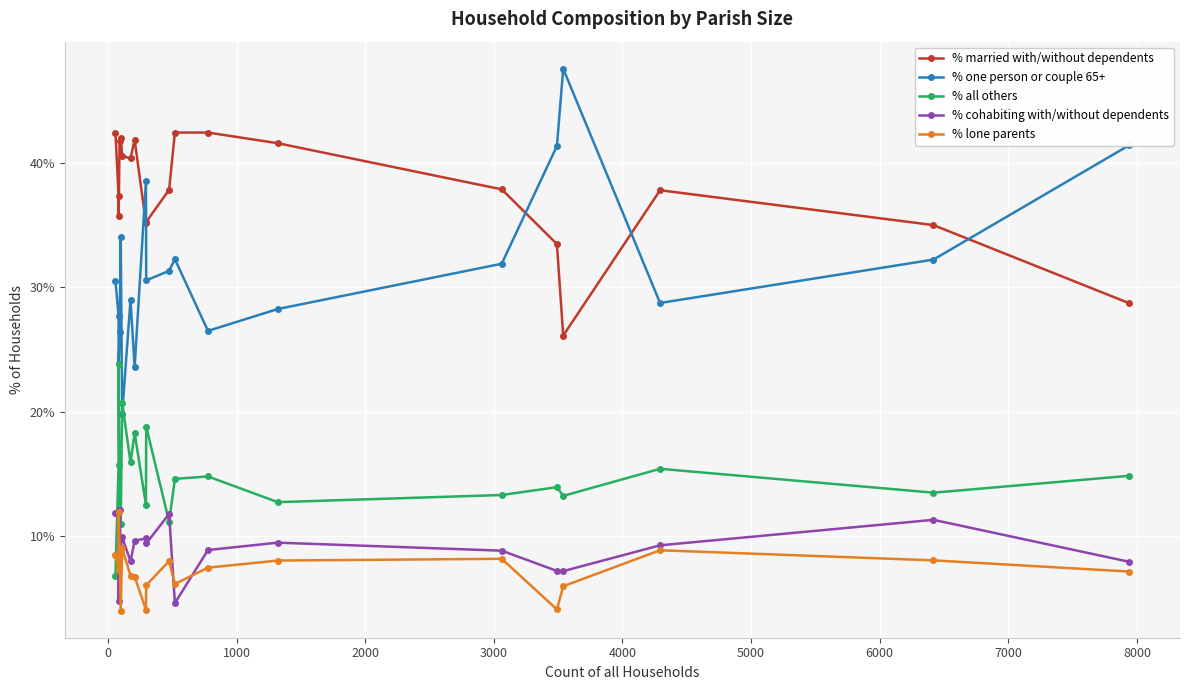

What is the value of the % cohabiting with/without dependents point at the 18th from the left?

9.2